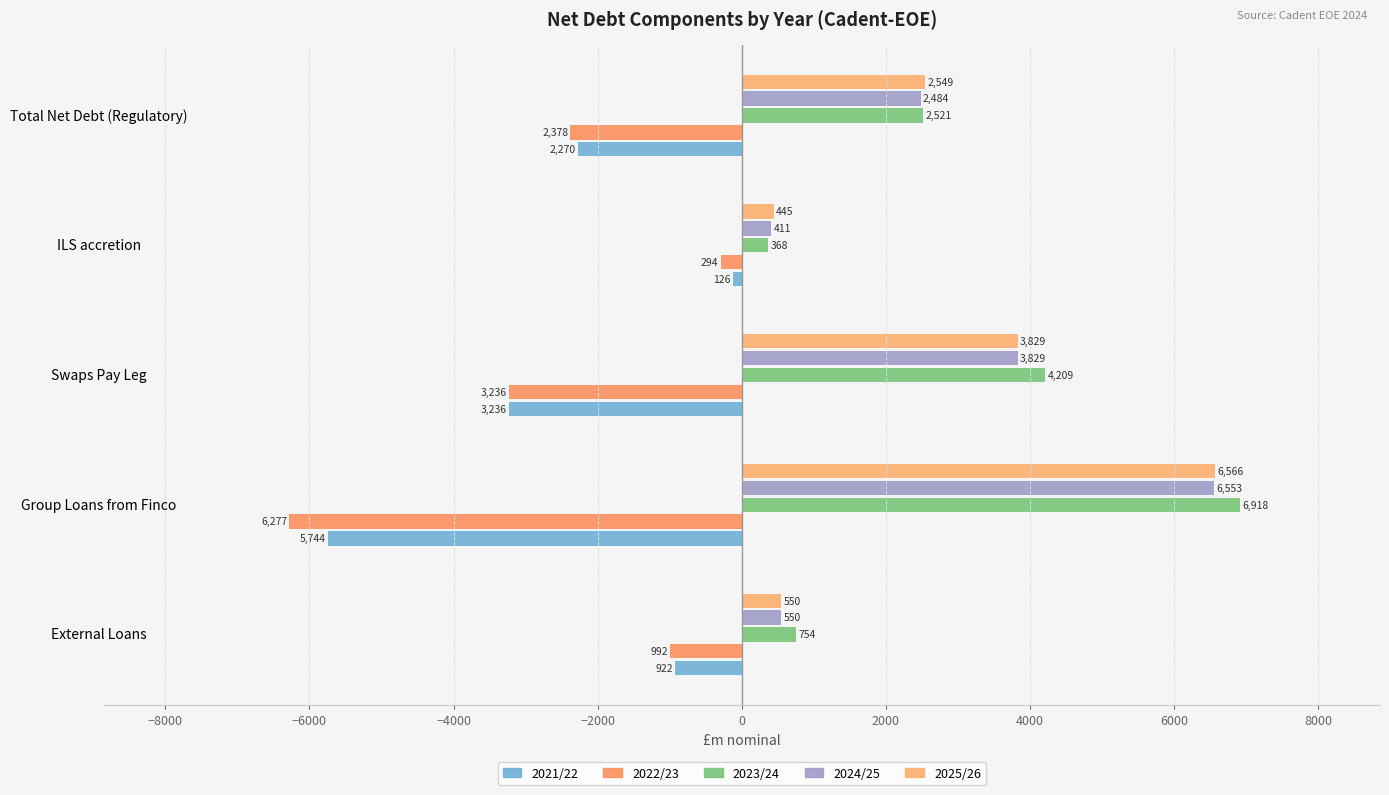

Which series has the largest total across all categories?

2023/24